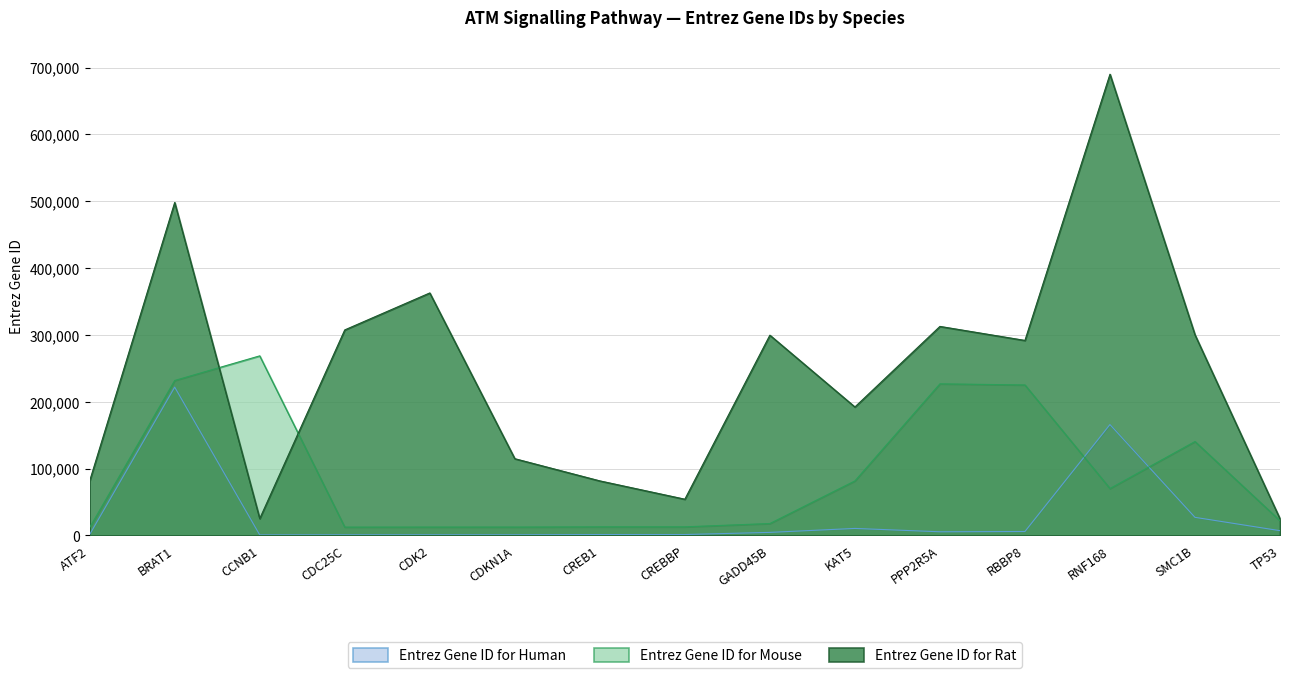

At which category is the sum across all series the highest?

BRAT1